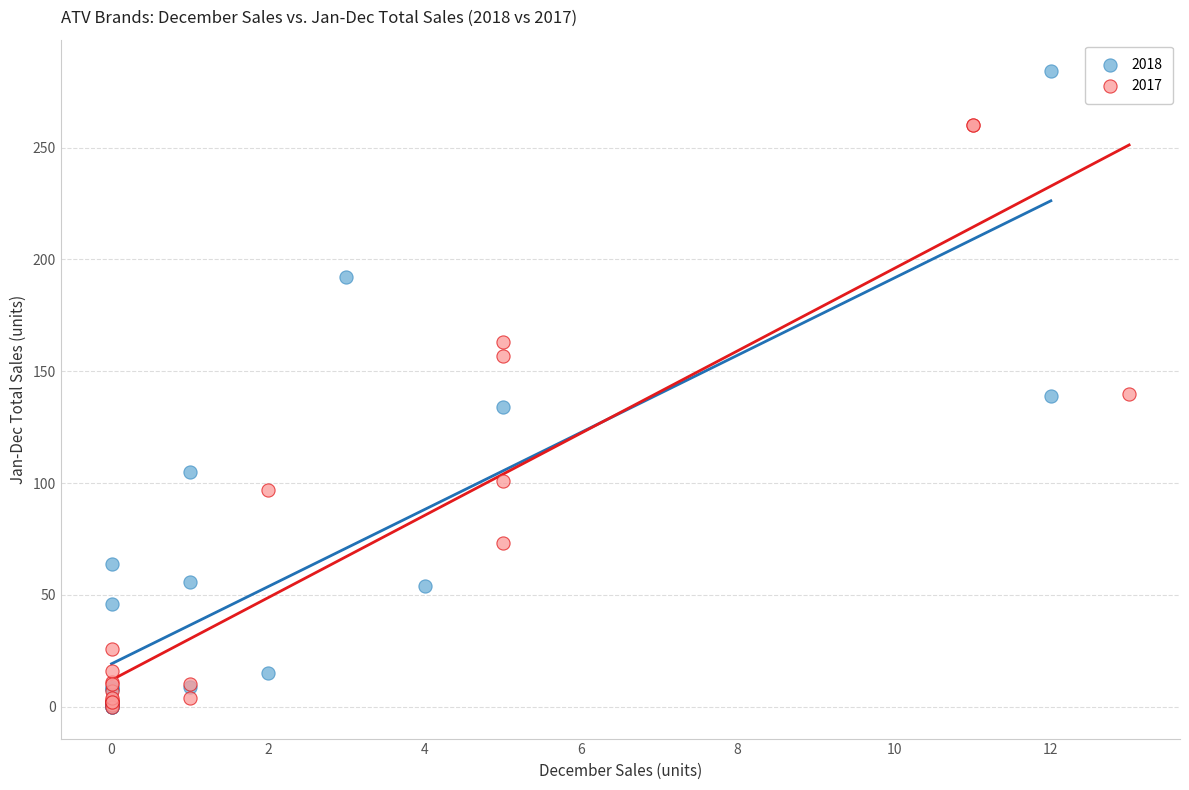

Which series contains the highest Y value?

2018